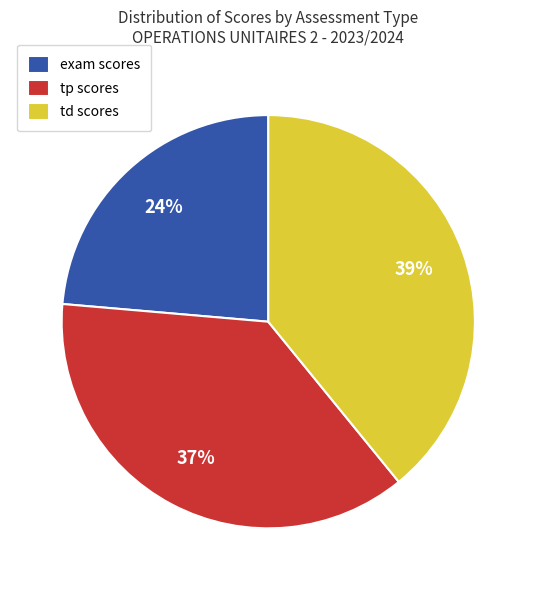

Count the number of slices in the pie.

3